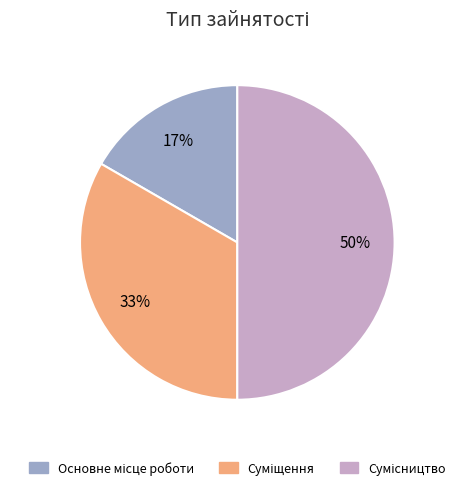

To the nearest percent, what is the average slice percentage?

33%